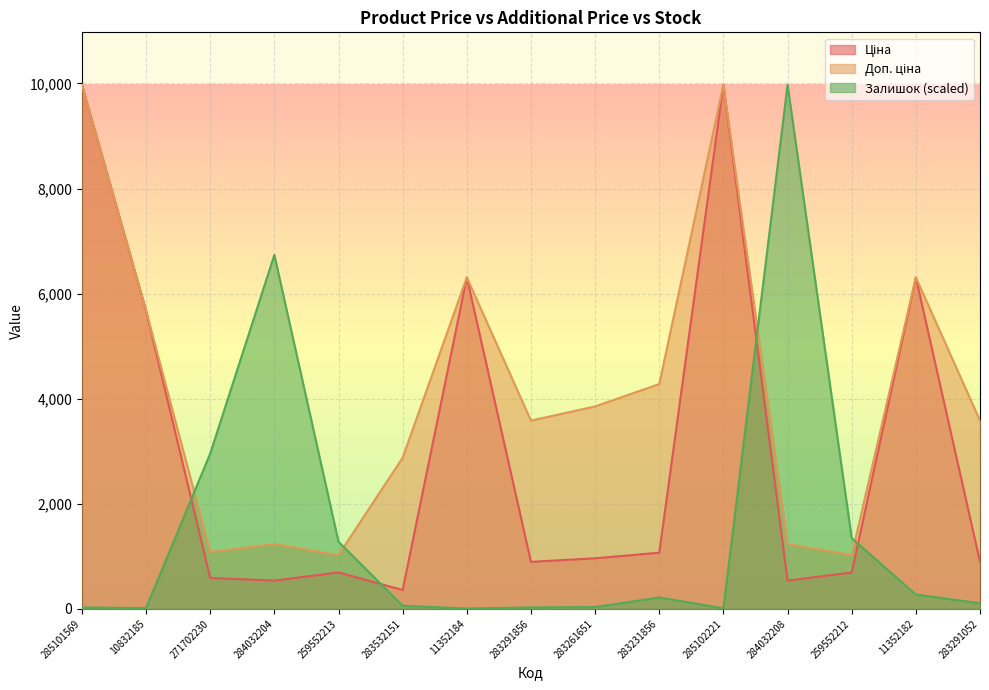

How many lines are shown in the chart?

3